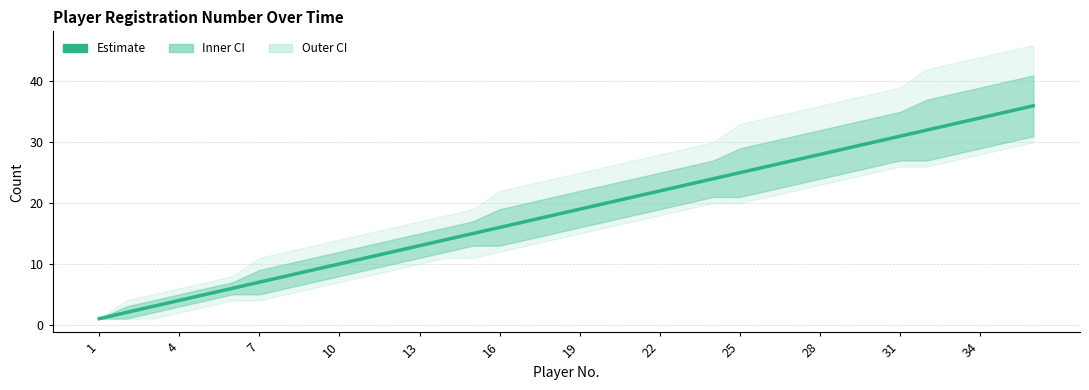

What is the maximum value shown in the chart?

36